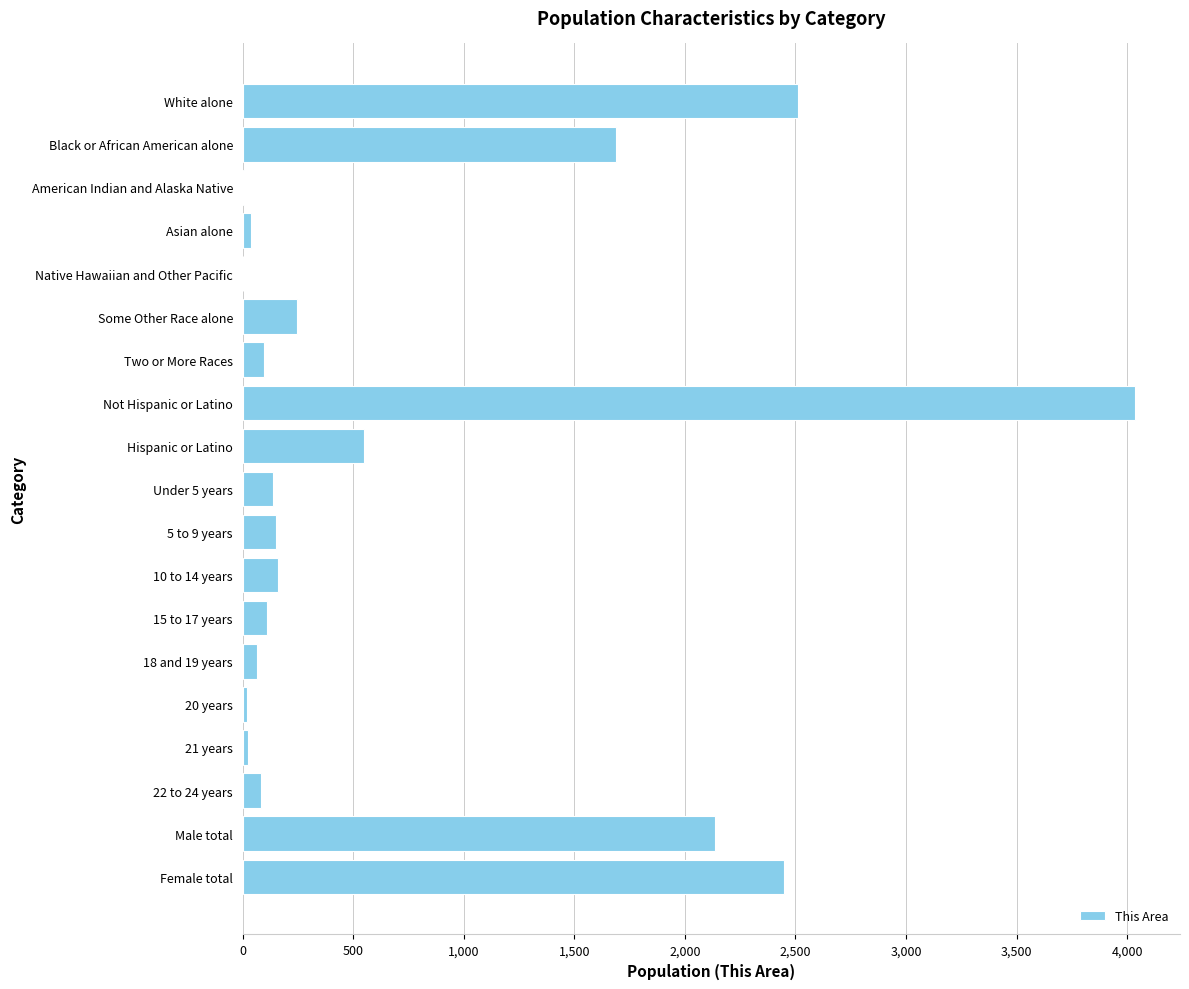

What is the sum of all values?

14500